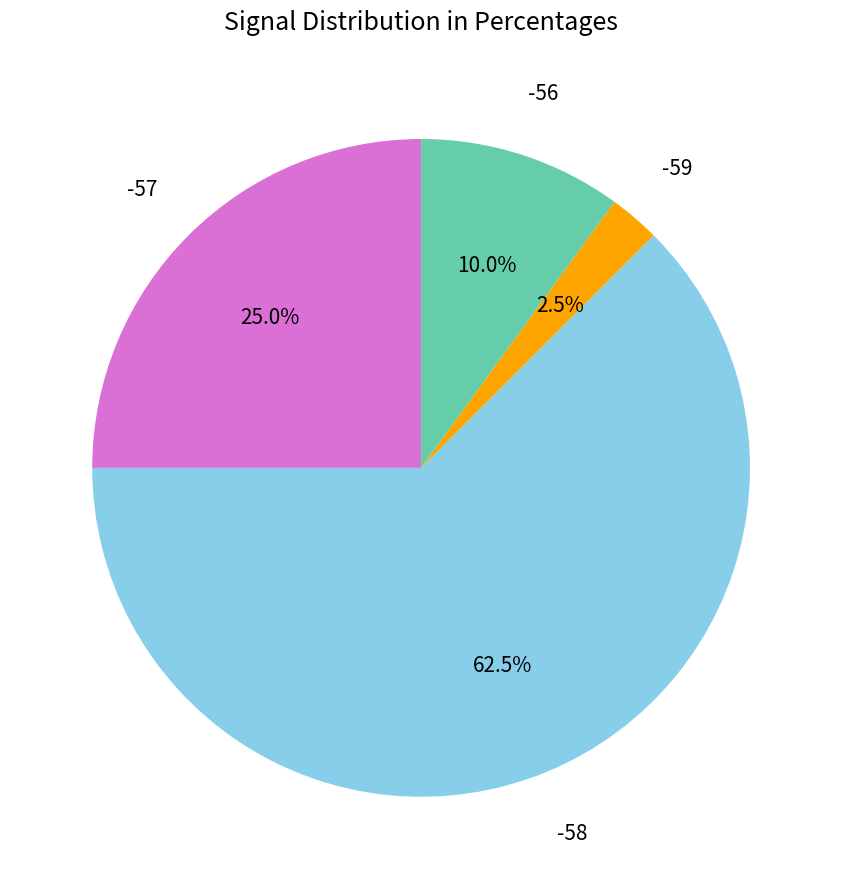

Count the number of slices in the pie.

4